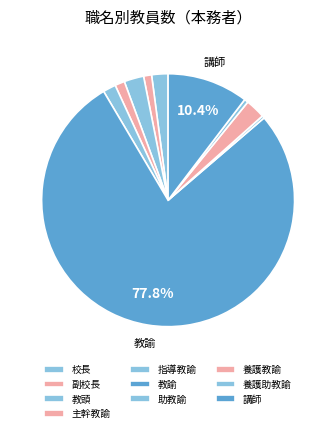

Which has a higher value, 養護教諭 or 助教諭?

養護教諭